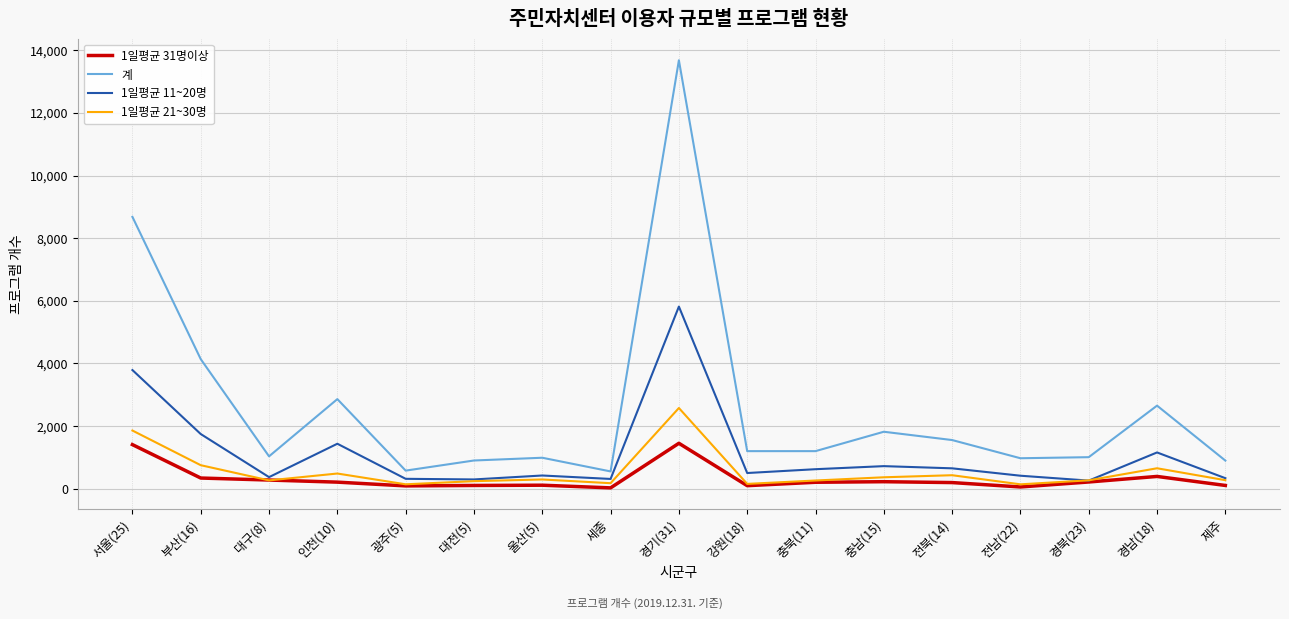

What position from the left is 제주?

17